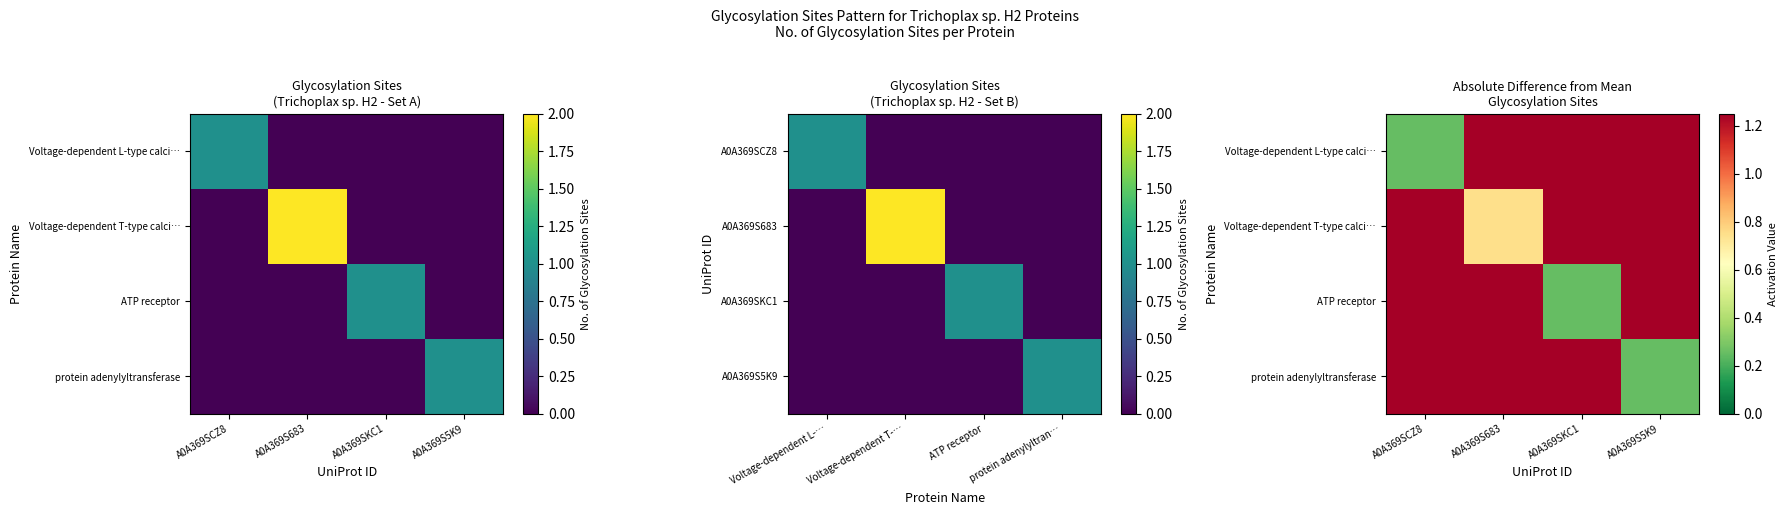

What is the difference between the highest and lowest values at A0A369S683?

0.5